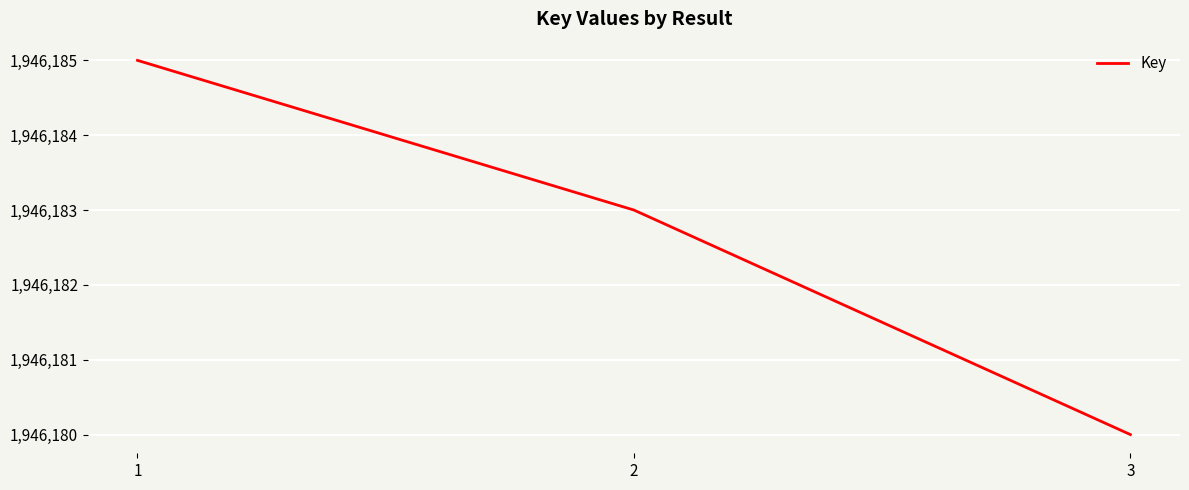

Reading left to right, list all the values displayed in this chart.

1=1946185	2=1946183	3=1946180